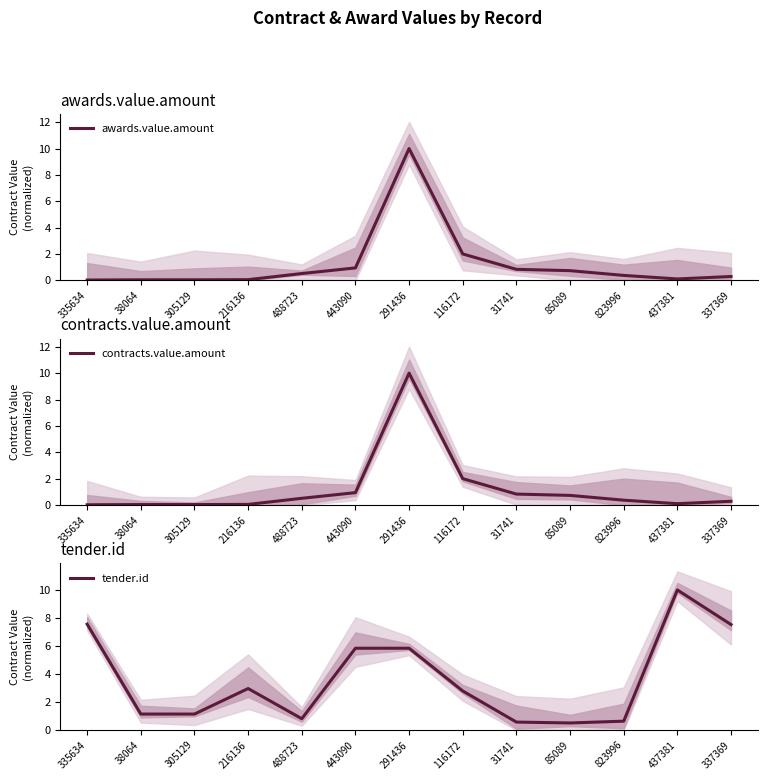

What is the difference between the maximum and minimum values in the contracts.value.amount series?

10.0